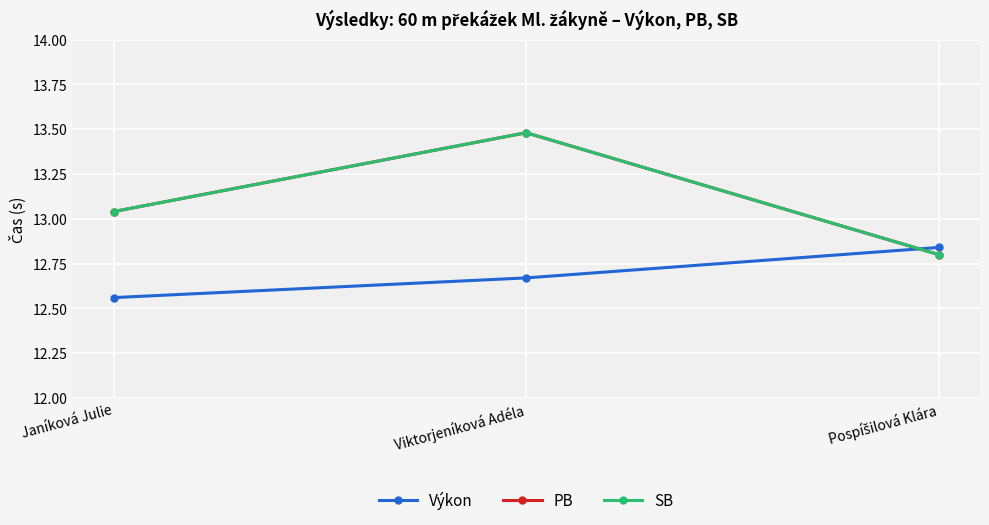

What is the total value across all series at Pospíšilová Klára?

38.4